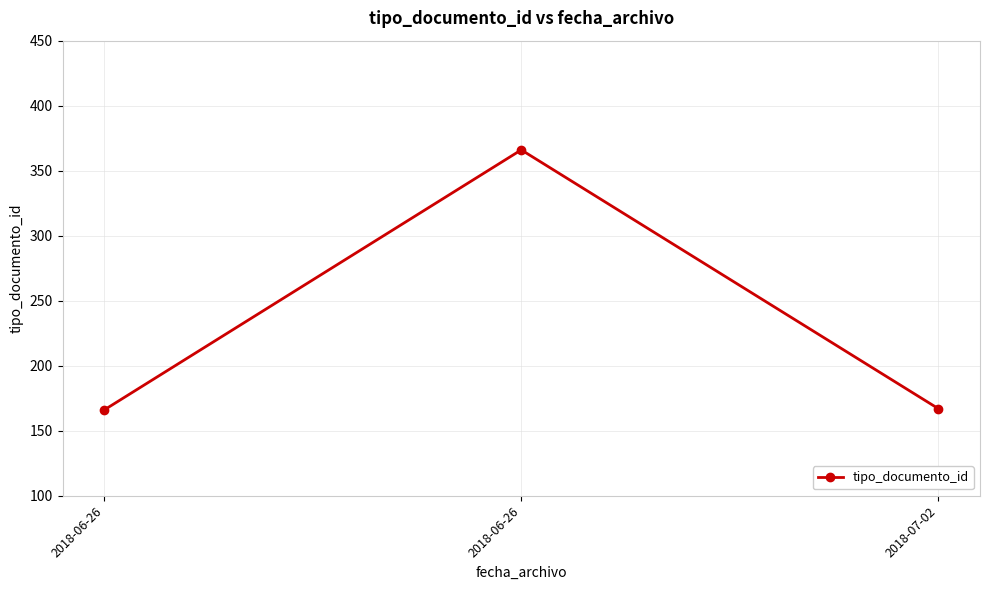

Rank the categories by value from highest to lowest.

2018-06-26, 2018-07-02, 2018-06-26